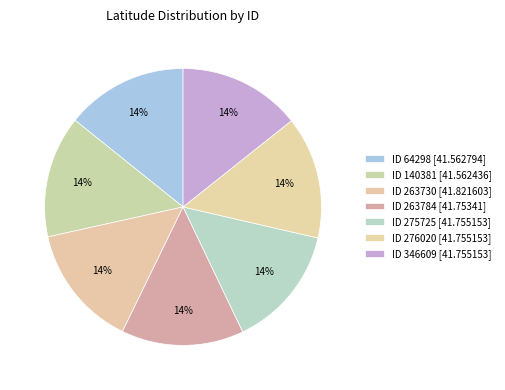

Does any single category account for the majority?

No